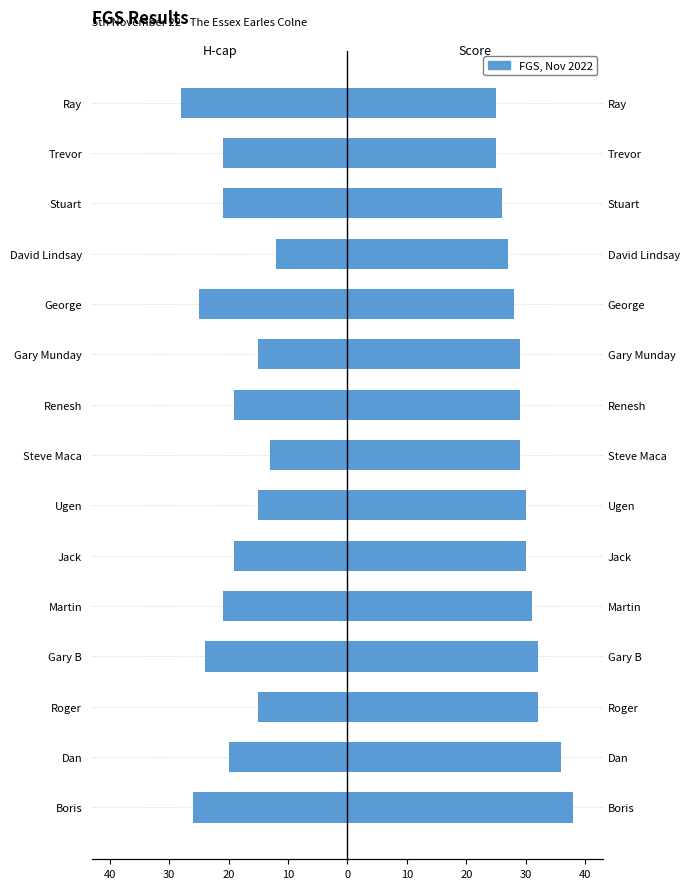

What is the smallest value displayed?

-28